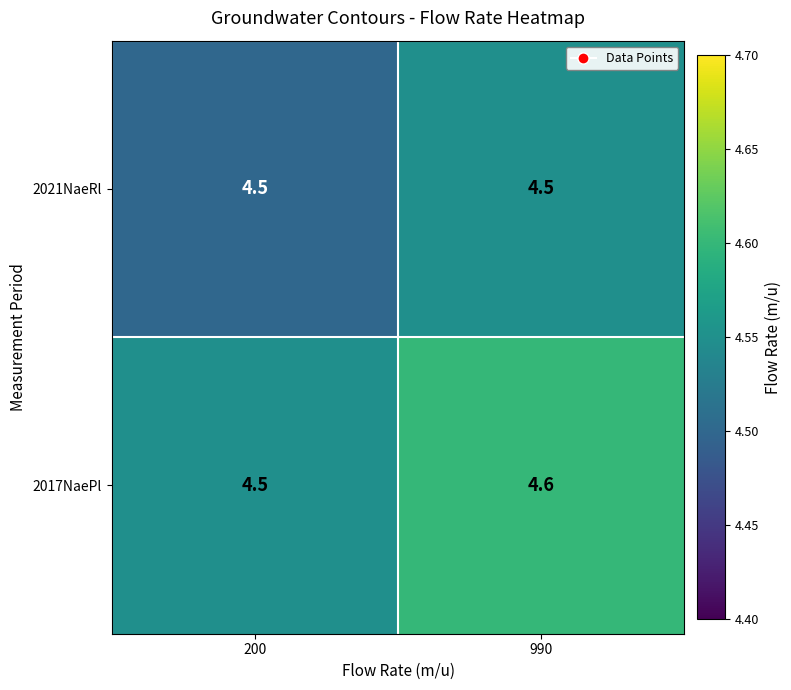

Reading left to right, list all the values displayed in this chart.

2021NaeRl: 200=4.5	990=4.5
2017NaePl: 200=4.5	990=4.6